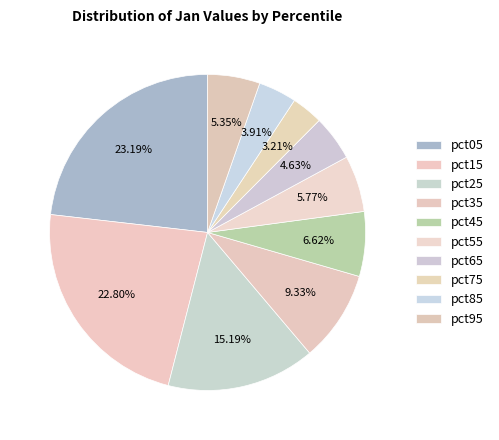

How many slices are in this pie chart?

10